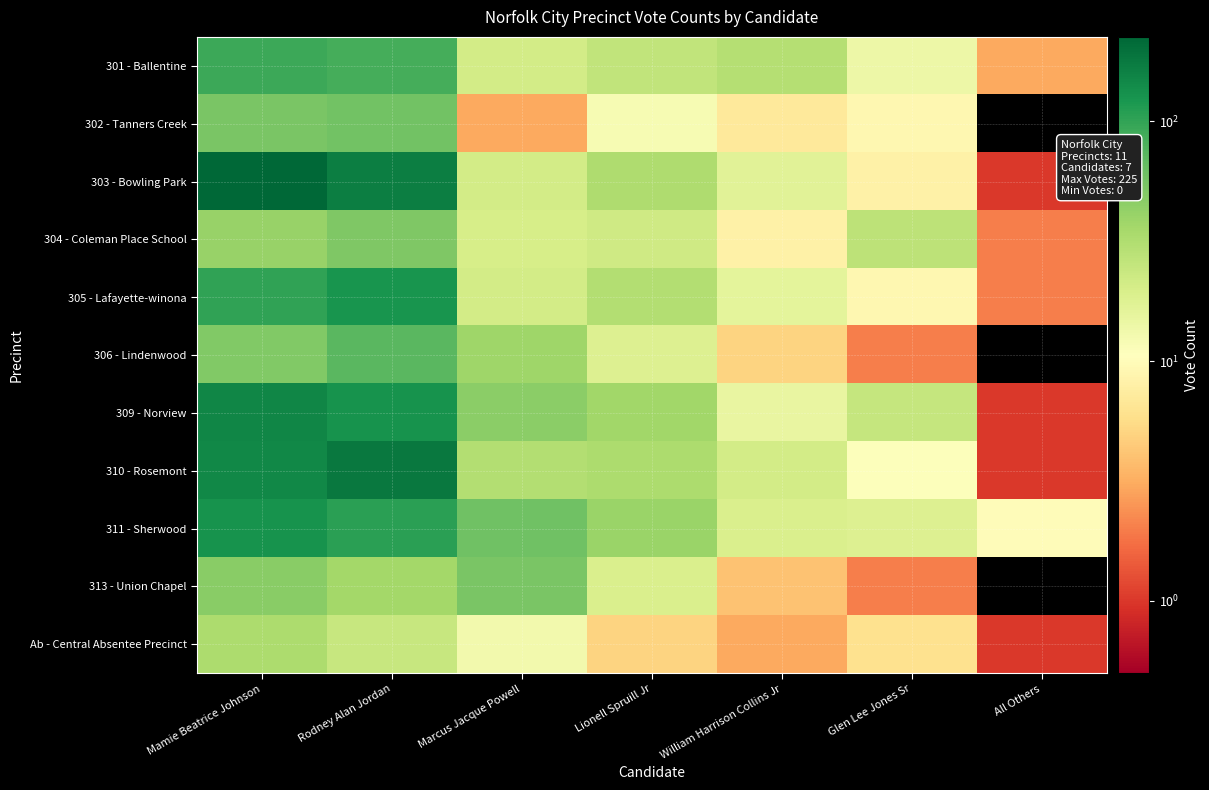

Reading right to left, what are all the values shown in this chart?

301 - Ballentine: All Others=3	Glen Lee Jones Sr=14	William Harrison Collins Jr=30	Lionell Spruill Jr=26	Marcus Jacque Powell=21	Rodney Alan Jordan=85	Mamie Beatrice Johnson=92
302 - Tanners Creek: All Others=0	Glen Lee Jones Sr=9	William Harrison Collins Jr=7	Lionell Spruill Jr=12	Marcus Jacque Powell=3	Rodney Alan Jordan=59	Mamie Beatrice Johnson=55
303 - Bowling Park: All Others=1	Glen Lee Jones Sr=8	William Harrison Collins Jr=17	Lionell Spruill Jr=32	Marcus Jacque Powell=21	Rodney Alan Jordan=168	Mamie Beatrice Johnson=225
304 - Coleman Place School: All Others=2	Glen Lee Jones Sr=27	William Harrison Collins Jr=8	Lionell Spruill Jr=22	Marcus Jacque Powell=20	Rodney Alan Jordan=52	Mamie Beatrice Johnson=41
305 - Lafayette-winona: All Others=2	Glen Lee Jones Sr=9	William Harrison Collins Jr=16	Lionell Spruill Jr=31	Marcus Jacque Powell=21	Rodney Alan Jordan=124	Mamie Beatrice Johnson=100
306 - Lindenwood: All Others=0	Glen Lee Jones Sr=2	William Harrison Collins Jr=5	Lionell Spruill Jr=18	Marcus Jacque Powell=38	Rodney Alan Jordan=73	Mamie Beatrice Johnson=51
309 - Norview: All Others=1	Glen Lee Jones Sr=25	William Harrison Collins Jr=15	Lionell Spruill Jr=37	Marcus Jacque Powell=46	Rodney Alan Jordan=128	Mamie Beatrice Johnson=153
310 - Rosemont: All Others=1	Glen Lee Jones Sr=11	William Harrison Collins Jr=21	Lionell Spruill Jr=33	Marcus Jacque Powell=31	Rodney Alan Jordan=180	Mamie Beatrice Johnson=148
311 - Sherwood: All Others=10	Glen Lee Jones Sr=18	William Harrison Collins Jr=19	Lionell Spruill Jr=40	Marcus Jacque Powell=60	Rodney Alan Jordan=106	Mamie Beatrice Johnson=128
313 - Union Chapel: All Others=0	Glen Lee Jones Sr=2	William Harrison Collins Jr=4	Lionell Spruill Jr=19	Marcus Jacque Powell=54	Rodney Alan Jordan=36	Mamie Beatrice Johnson=47
Ab - Central Absentee Precinct: All Others=1	Glen Lee Jones Sr=6	William Harrison Collins Jr=3	Lionell Spruill Jr=5	Marcus Jacque Powell=13	Rodney Alan Jordan=24	Mamie Beatrice Johnson=33